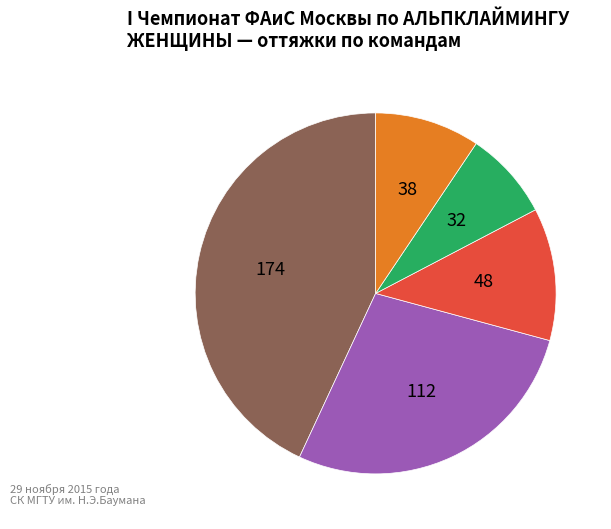

Is there any slice that represents more than half of the pie?

No